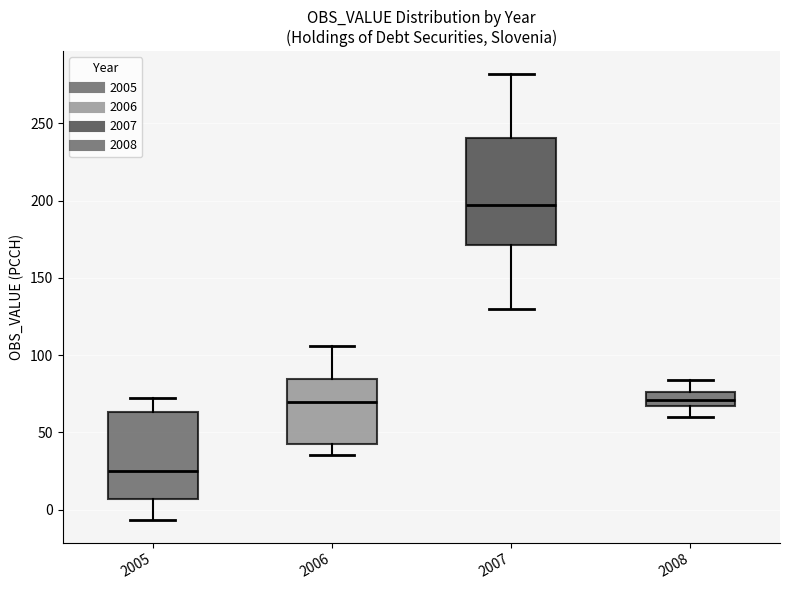

Which box is the tallest, from its lower edge to its upper edge?

2007